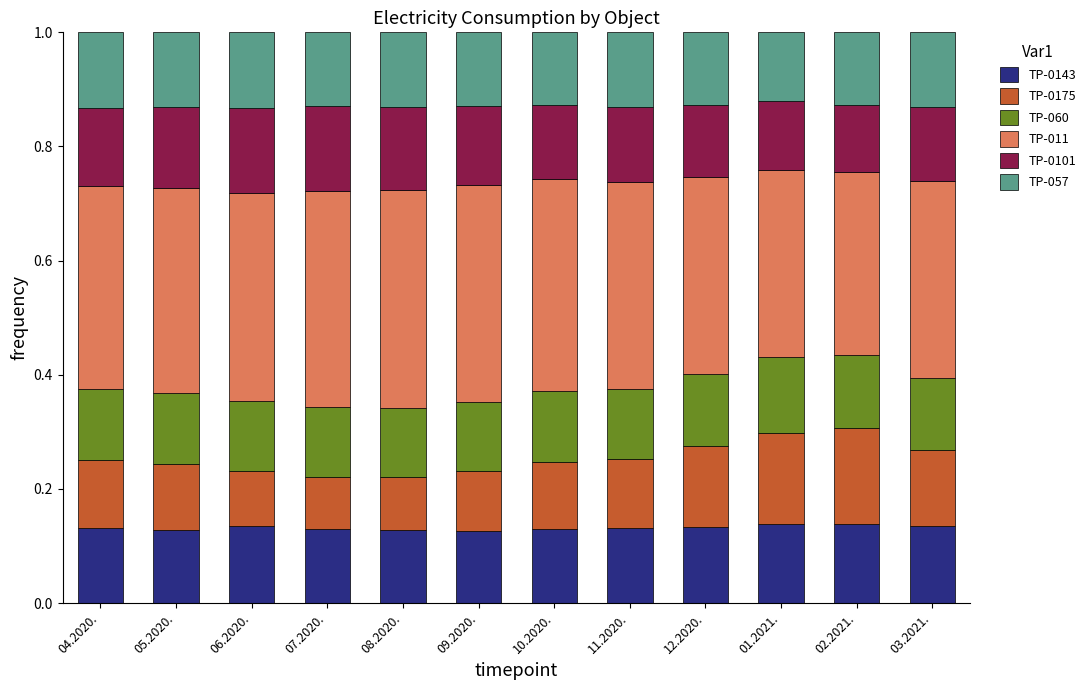

What is the total value across all series at 03.2021.?

1.0